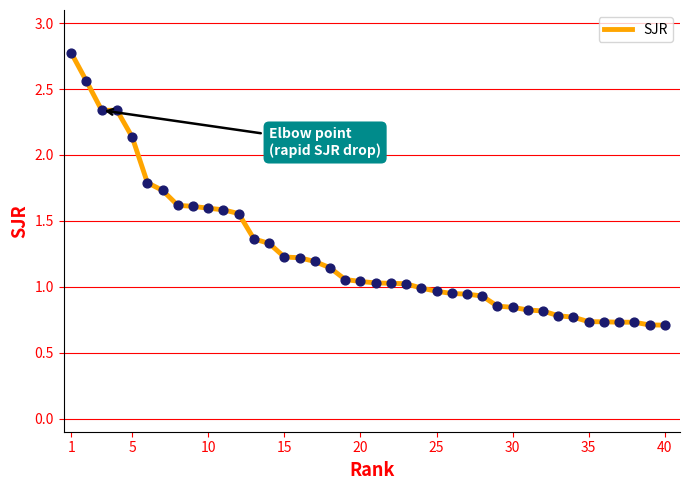

What is the maximum value shown in the chart?

2.8